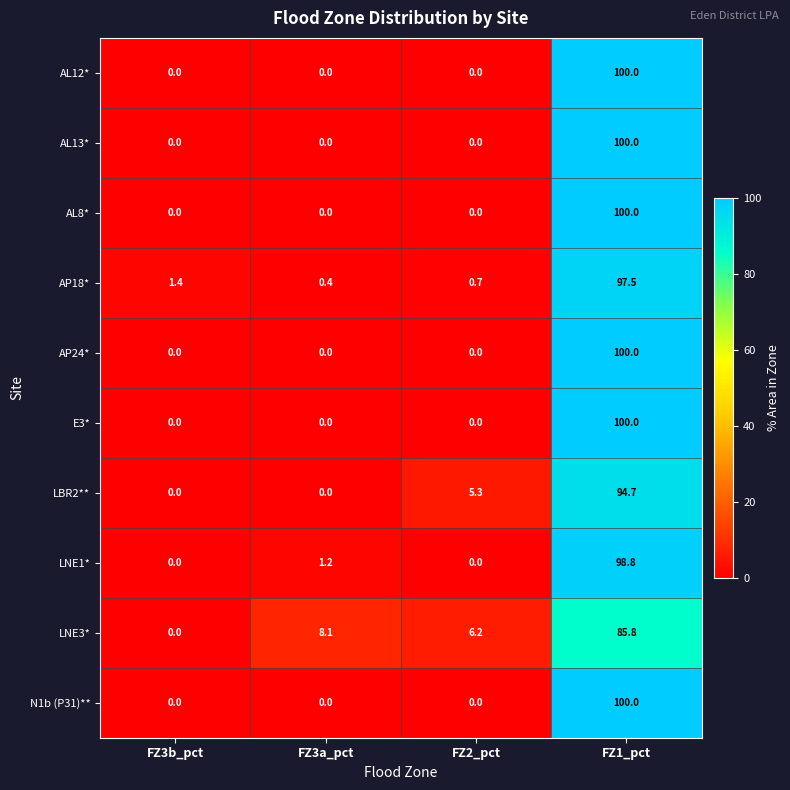

The value of AL13* at FZ1_pct is 100.0. True or false?

True